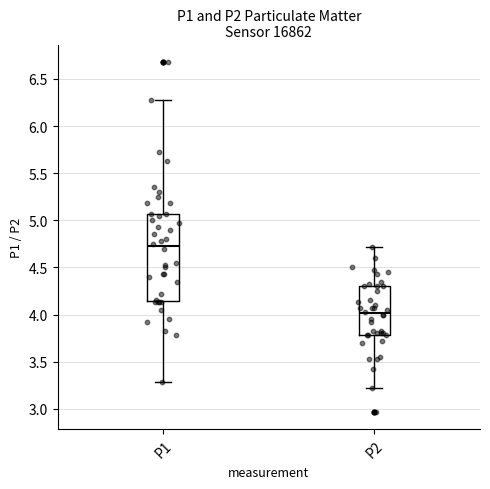

Which box has the highest median line?

P1